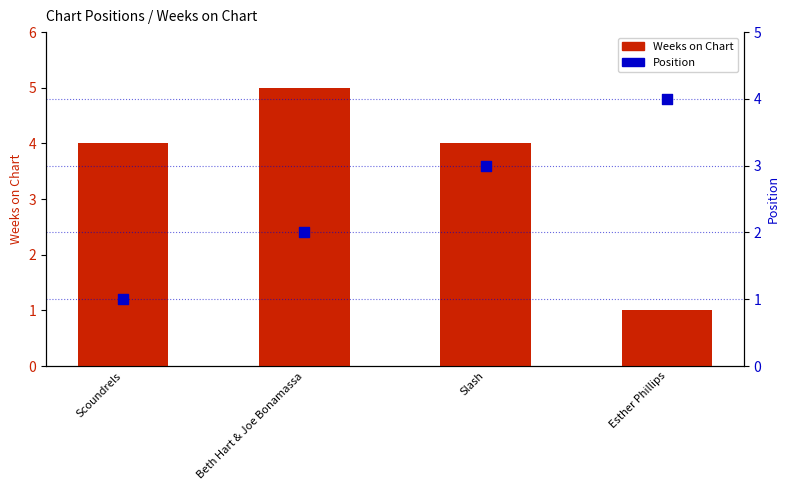

Is the value of Weeks on Chart at Esther Phillips greater than the value of Position at Scoundrels?

No